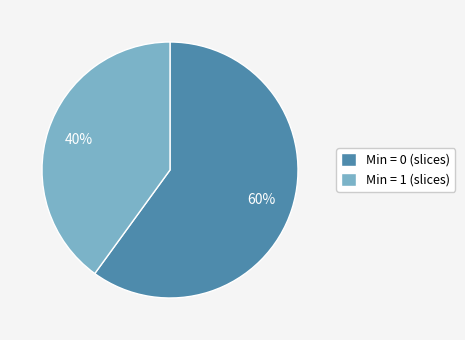

How many segments does this pie chart have?

2